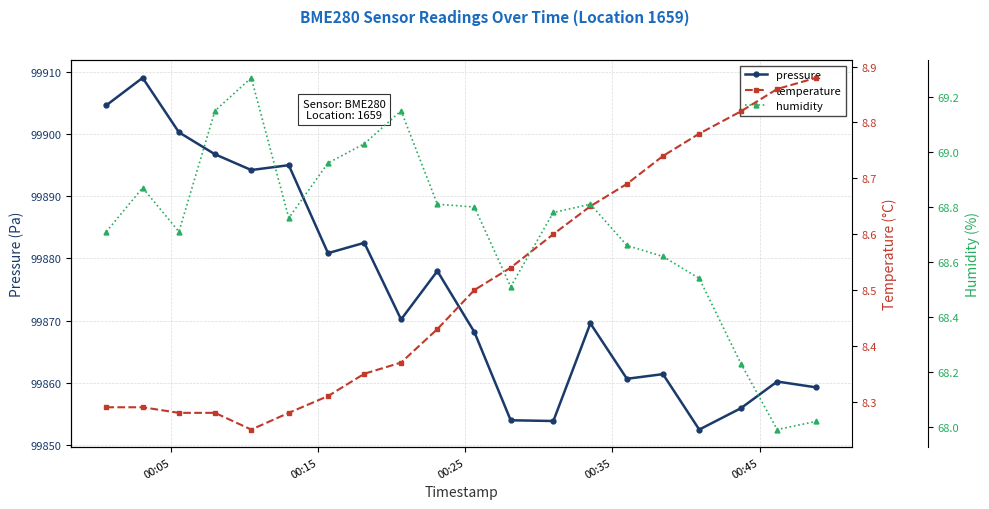

How many lines are shown in the chart?

3